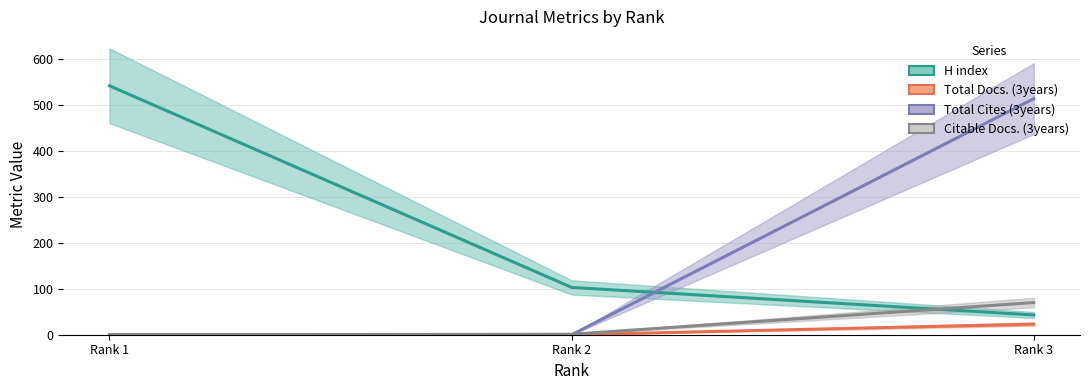

Which series has the largest total across all categories?

H index